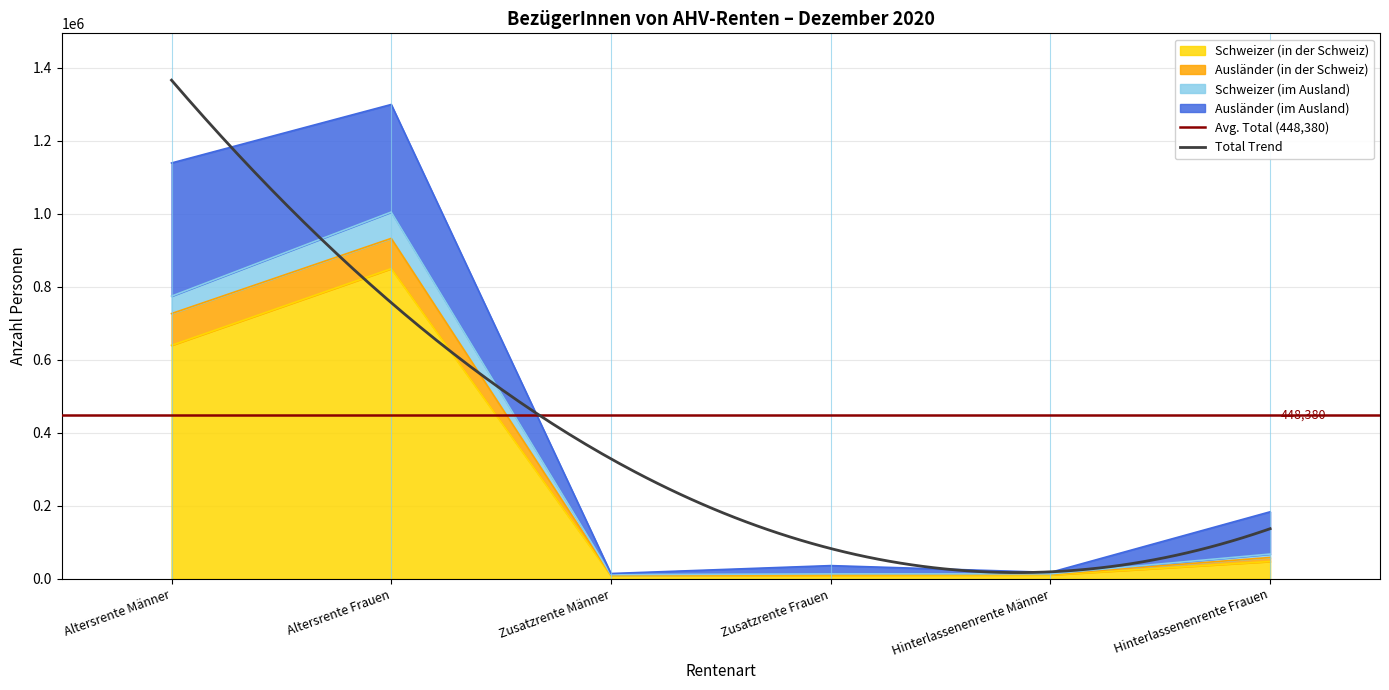

Does the chart display data point markers on the line(s)?

No